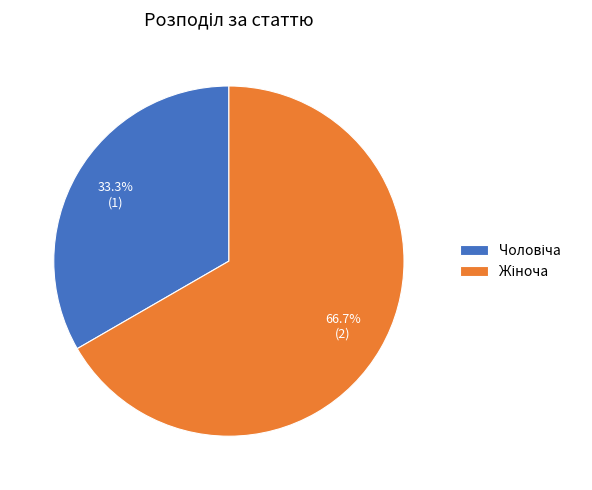

How many slices are in this pie chart?

2